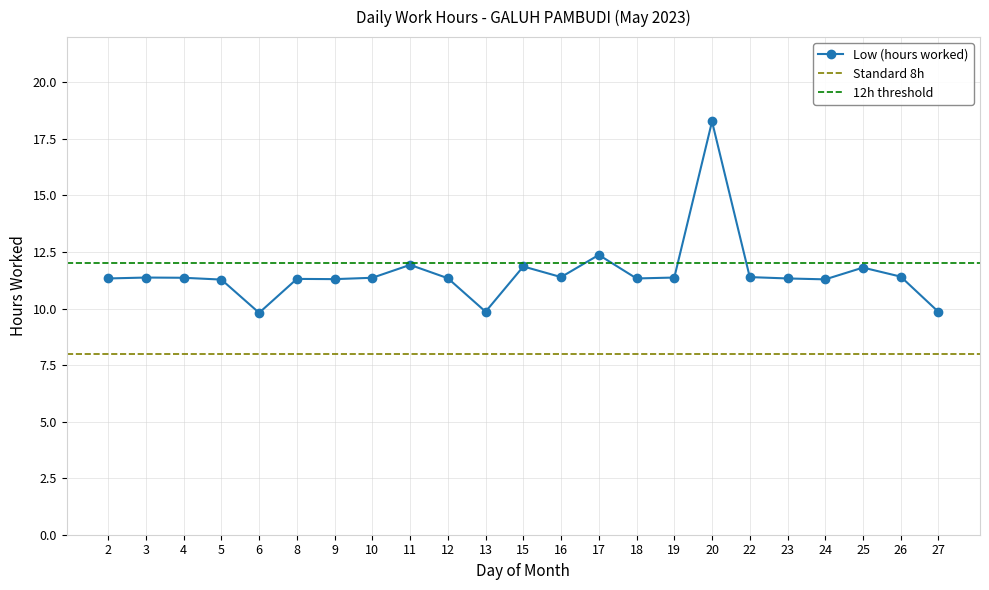

Is it true that the value at 3 is 6.8?

False